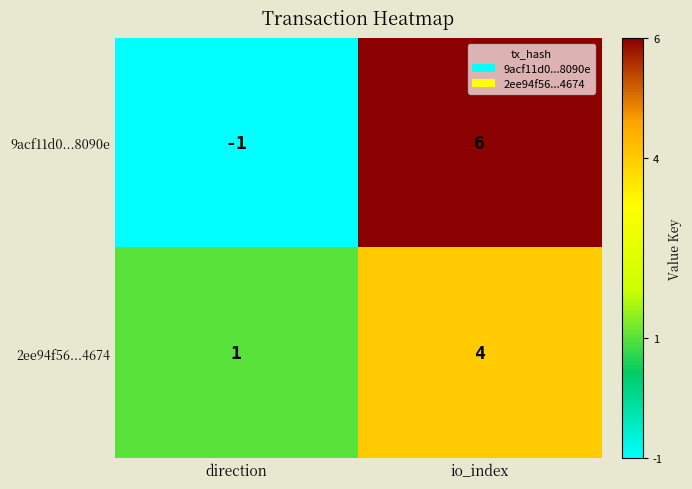

Which label corresponds to the smallest value in the chart?

direction